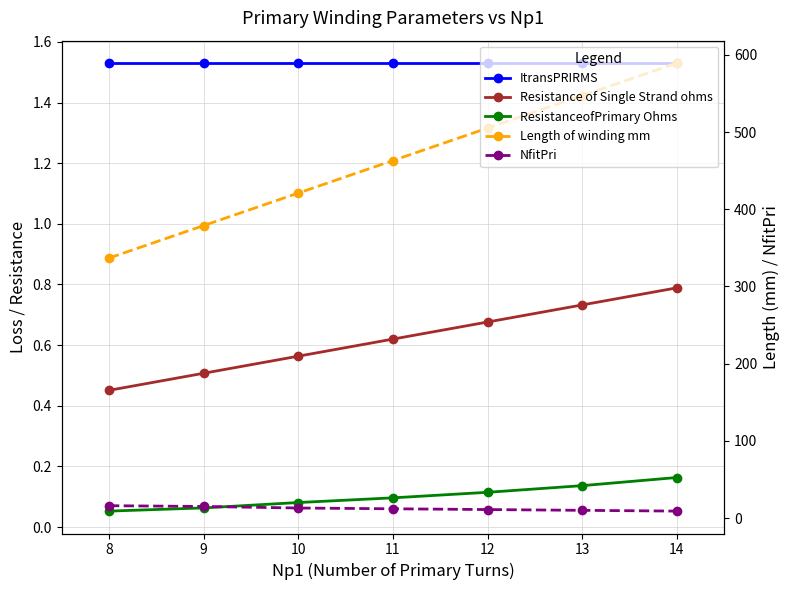

What is the difference between the second highest and minimum values in the ResistanceofPrimary Ohms series?

0.1